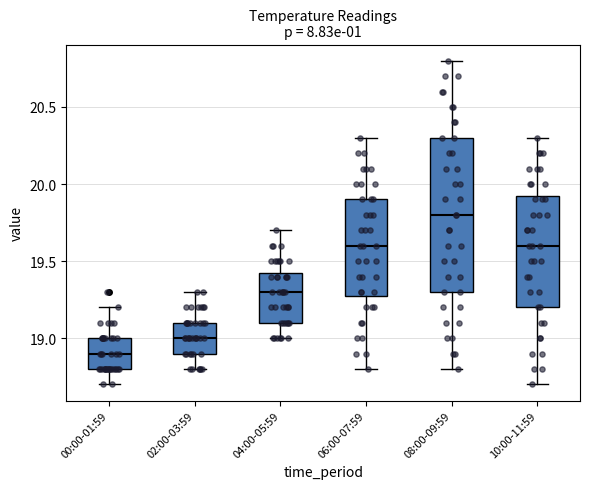

Which box is the tallest, from its lower edge to its upper edge?

08:00-09:59